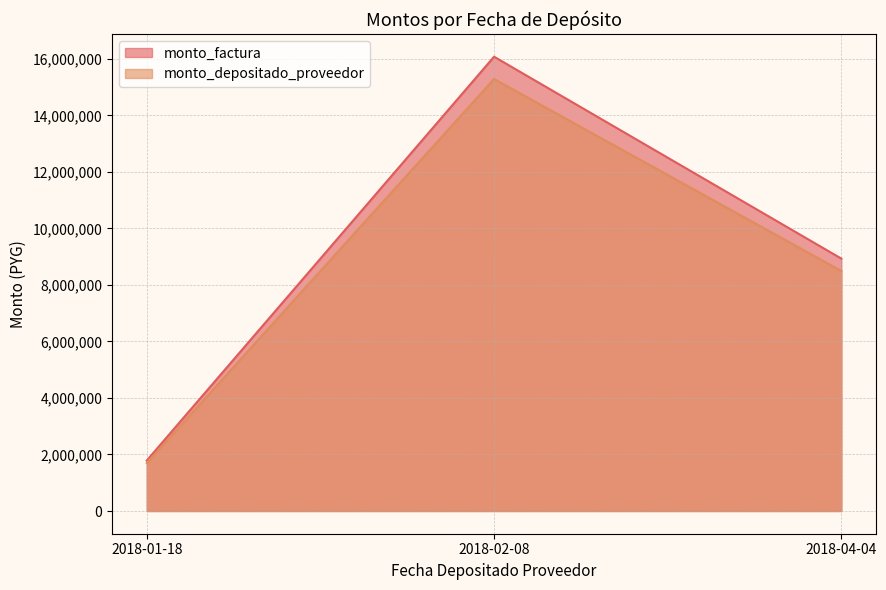

List the series in order of their peak value, lowest first.

monto_depositado_proveedor, monto_factura